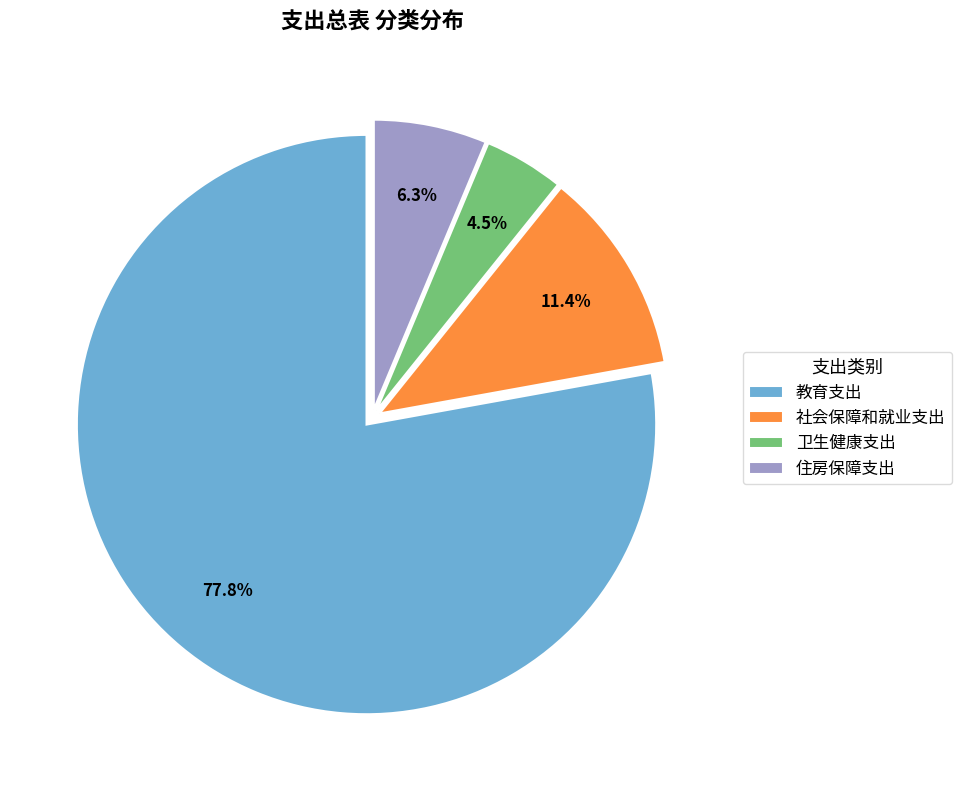

What percentage is the 教育支出 slice, to the nearest percent?

78%